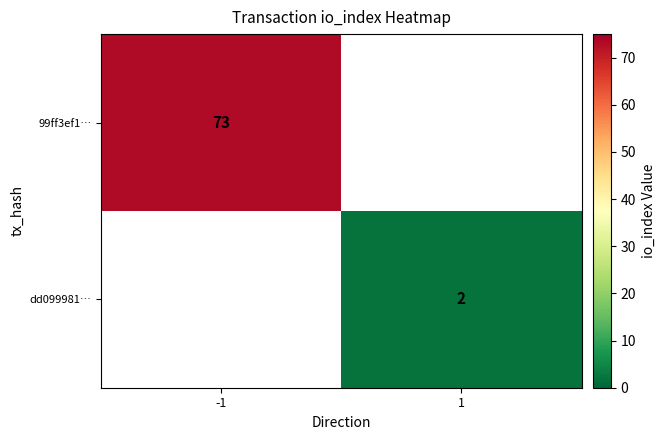

The 99ff3ef1… series shows 73 at -1. True or false?

True